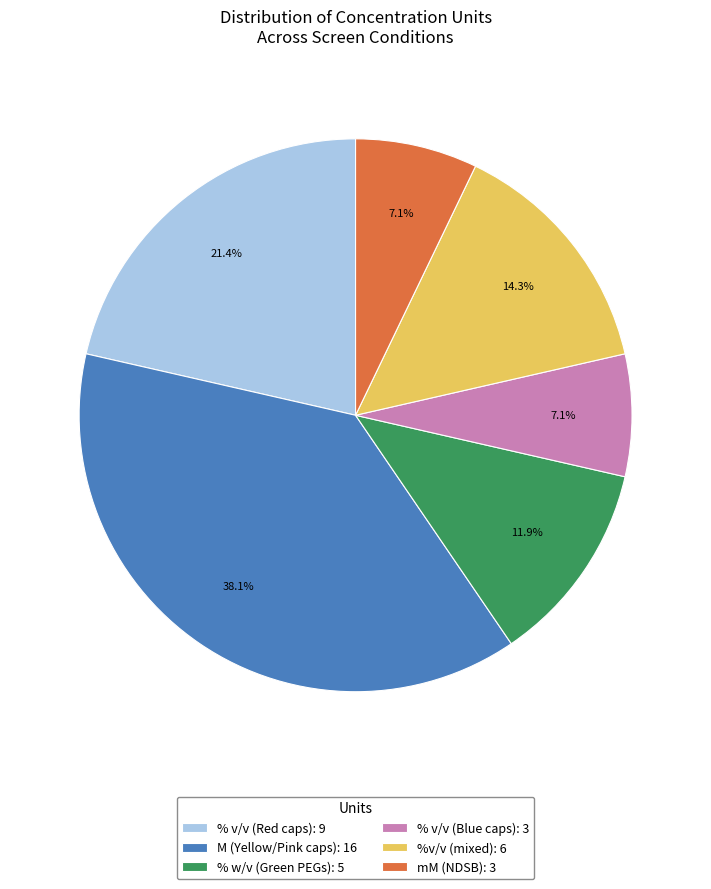

What is the largest slice in the pie chart?

M (Yellow/Pink caps): 16